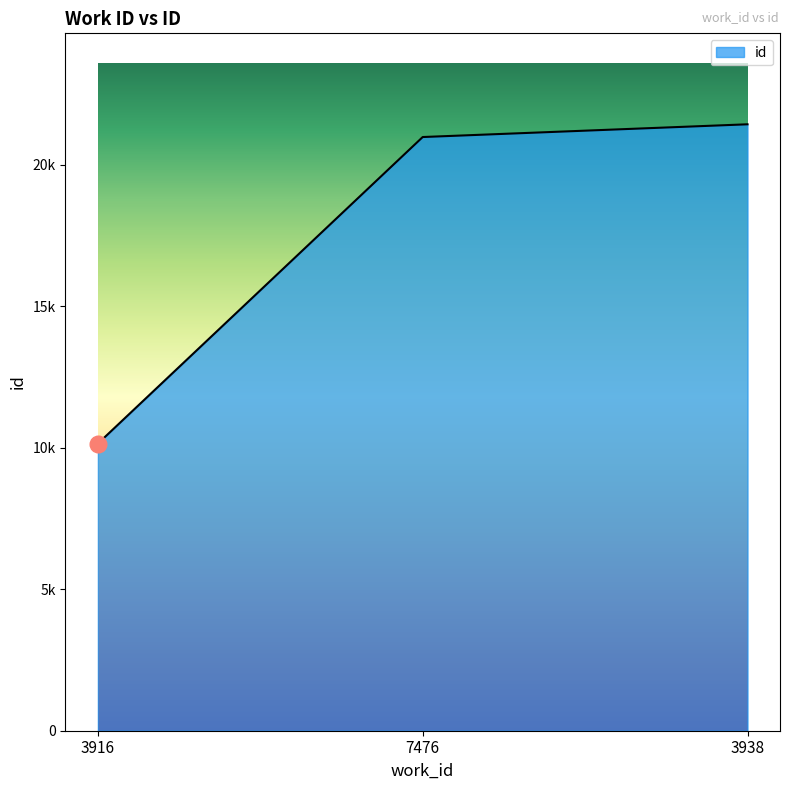

Does the chart have visible grid lines?

No